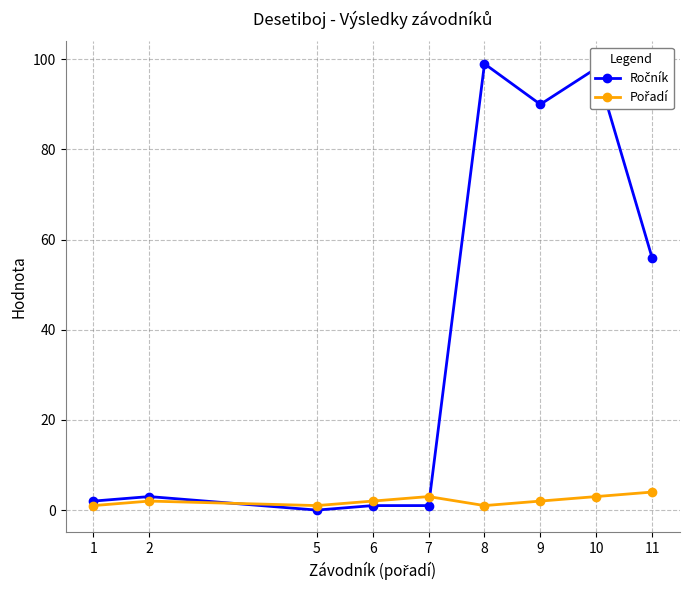

What is the greatest value displayed?

99